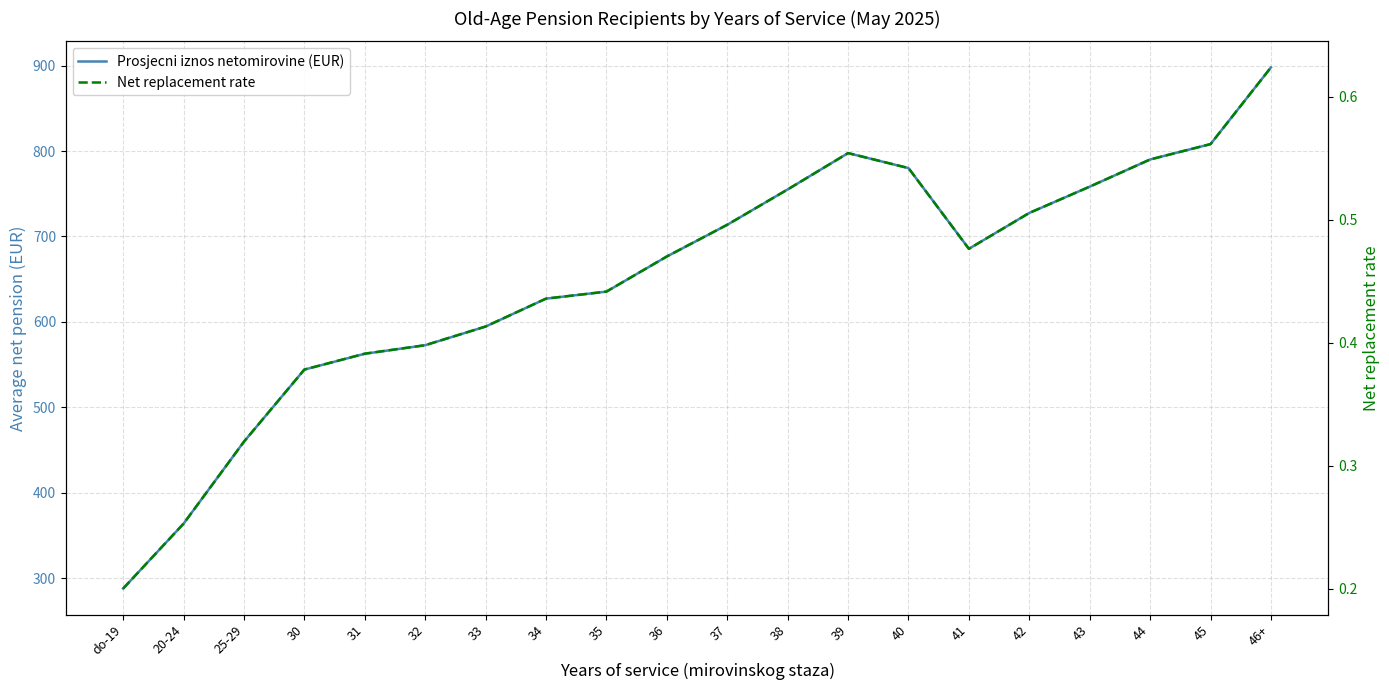

Is it true that Prosjecni iznos netomirovine (EUR) equals 1279.9 at 46+?

False